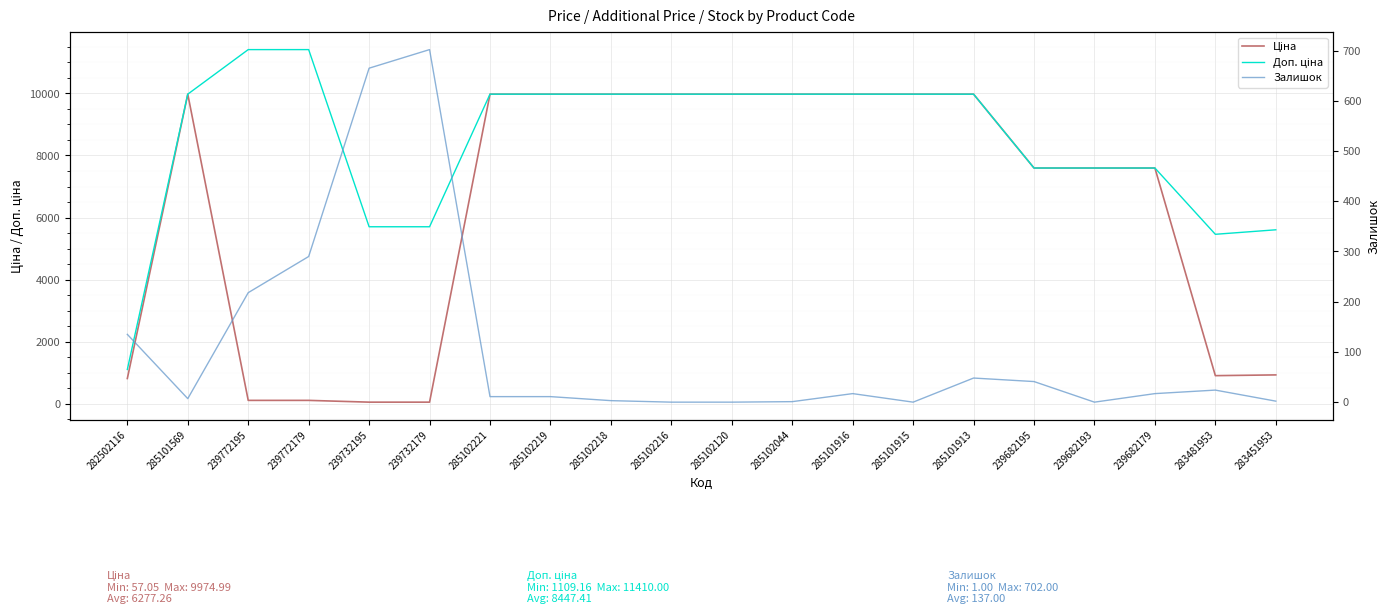

What is the difference between the highest and lowest values at 283481953?

5438.3